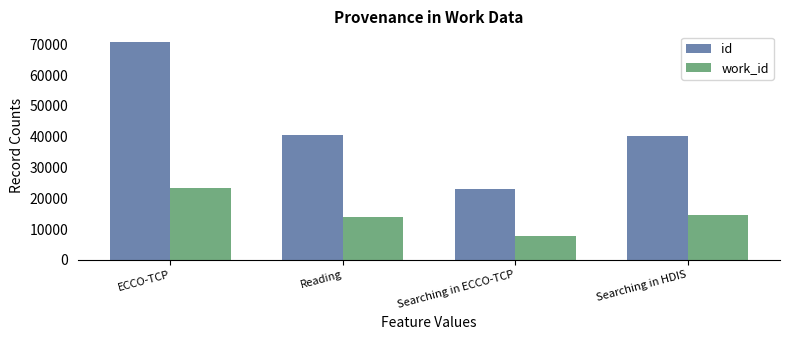

What is the smallest value displayed?

7749